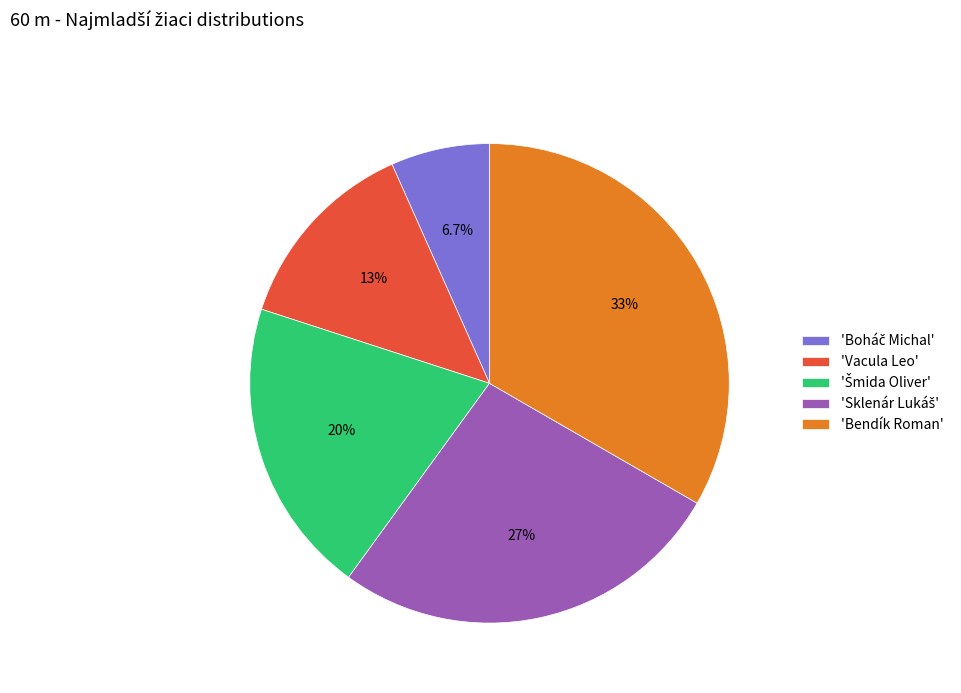

Count the number of slices in the pie.

5